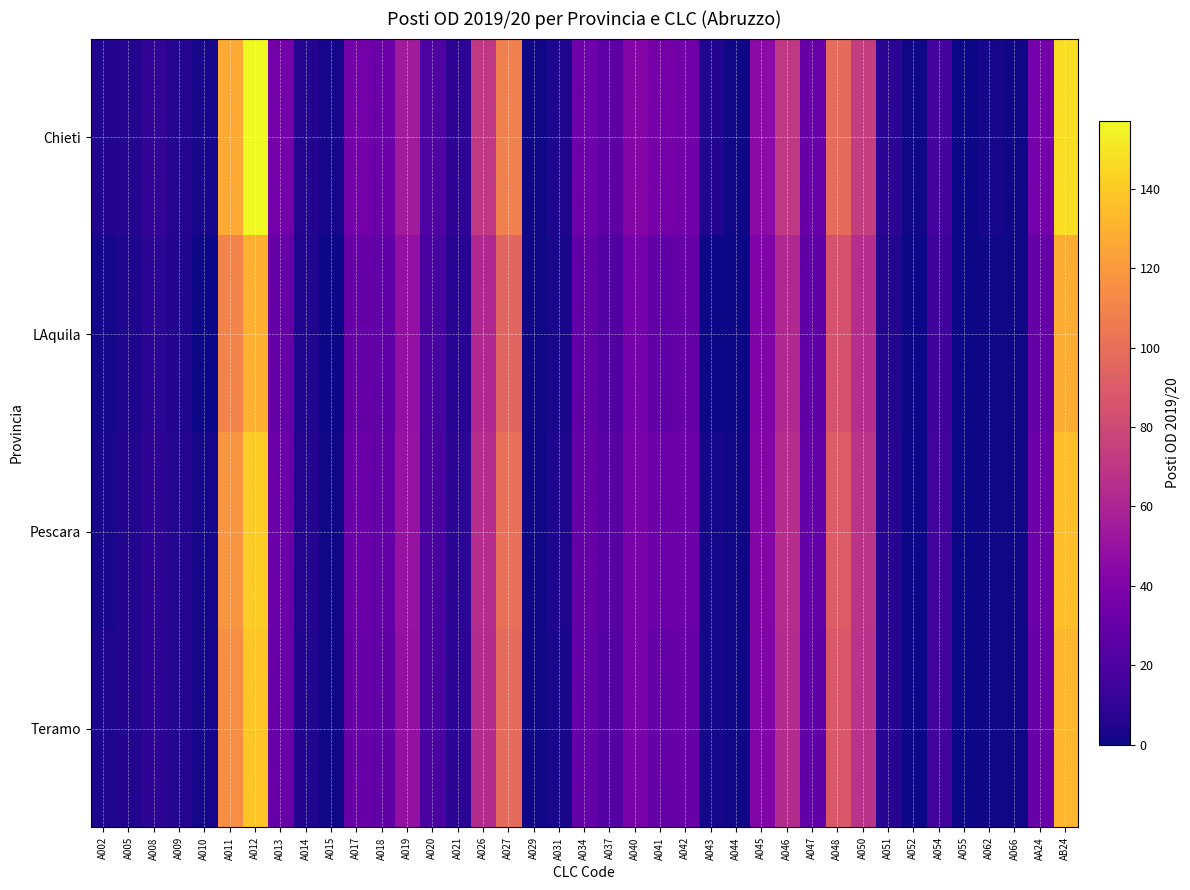

What is the spread (max minus min) of values at A010?

3